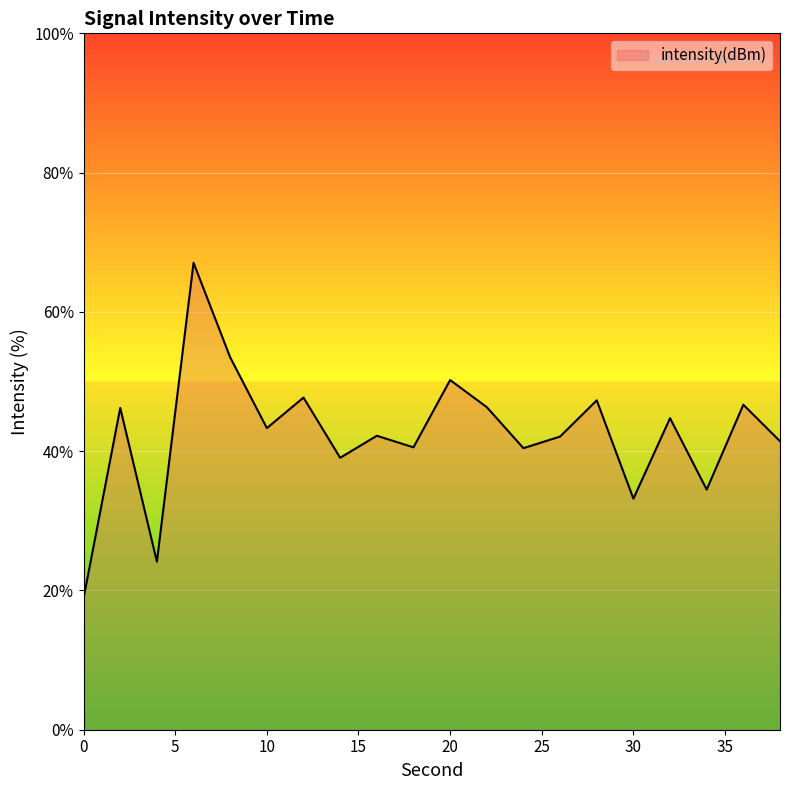

What is the smallest value displayed?

18.9